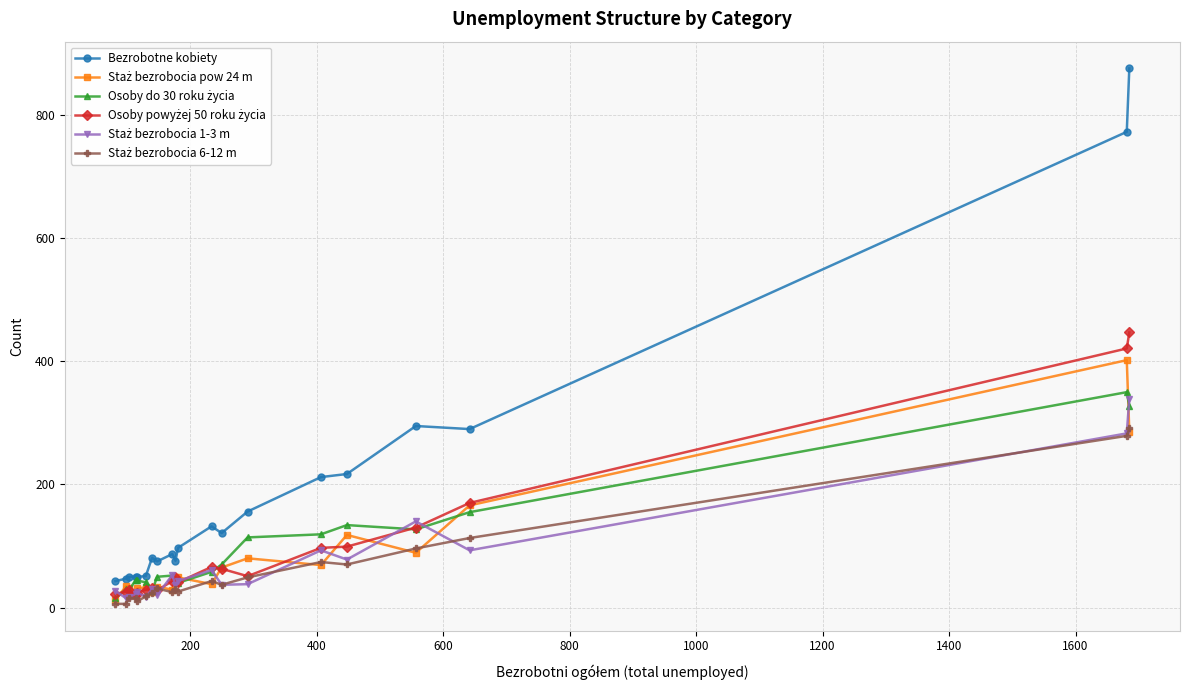

Which series has the largest range (max minus min)?

Bezrobotne kobiety